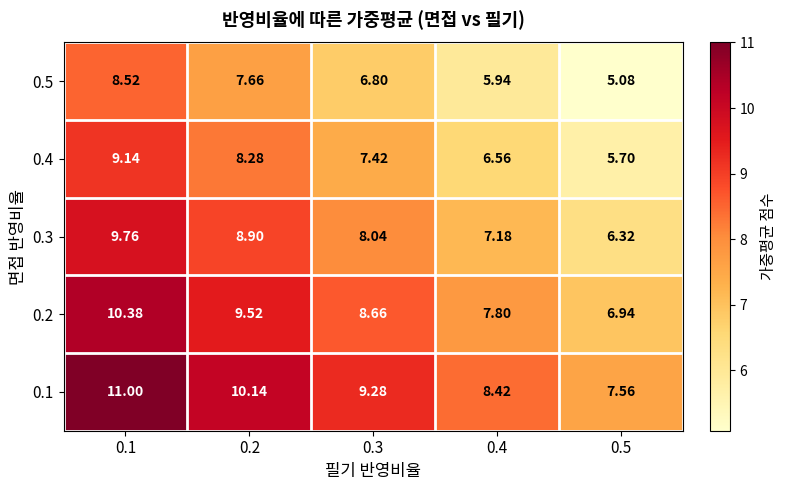

Is the value of 0.5 at 0.1 greater than the value of 0.3 at 0.3?

Yes